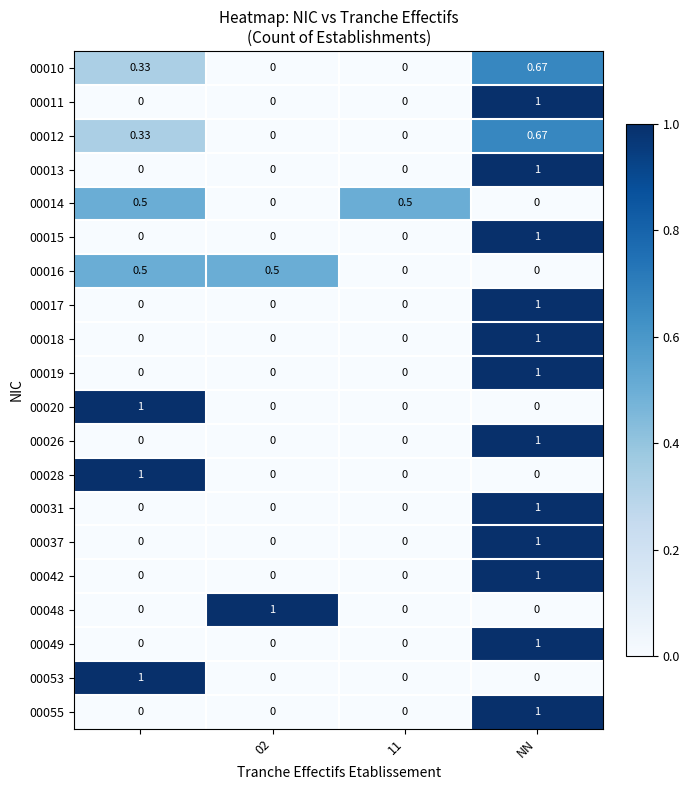

Count the number of data series in this chart.

20